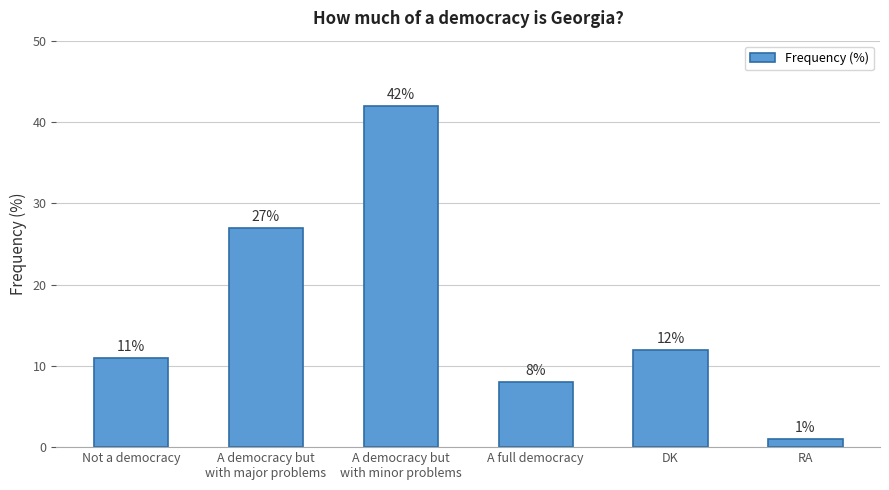

What is the minimum value shown in the chart?

1